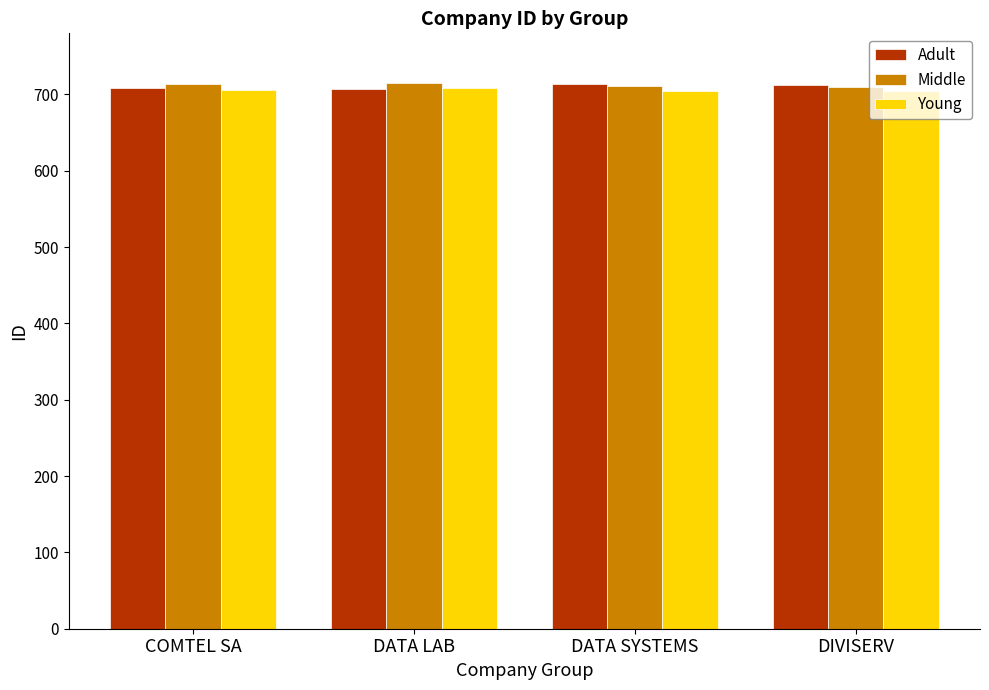

What is the smallest value displayed?

704